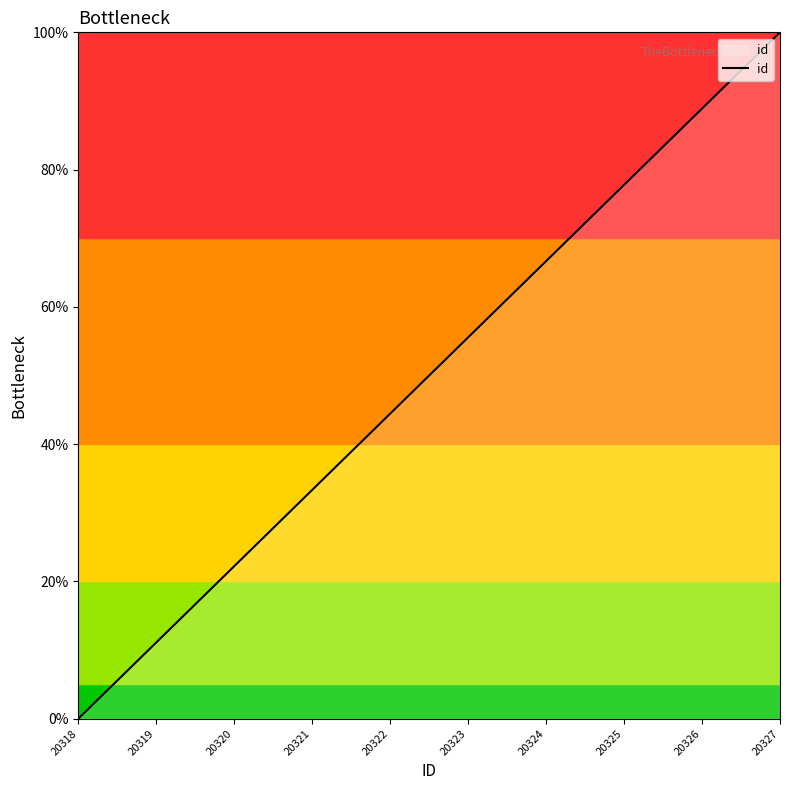

Does the chart display data point markers on the line(s)?

No